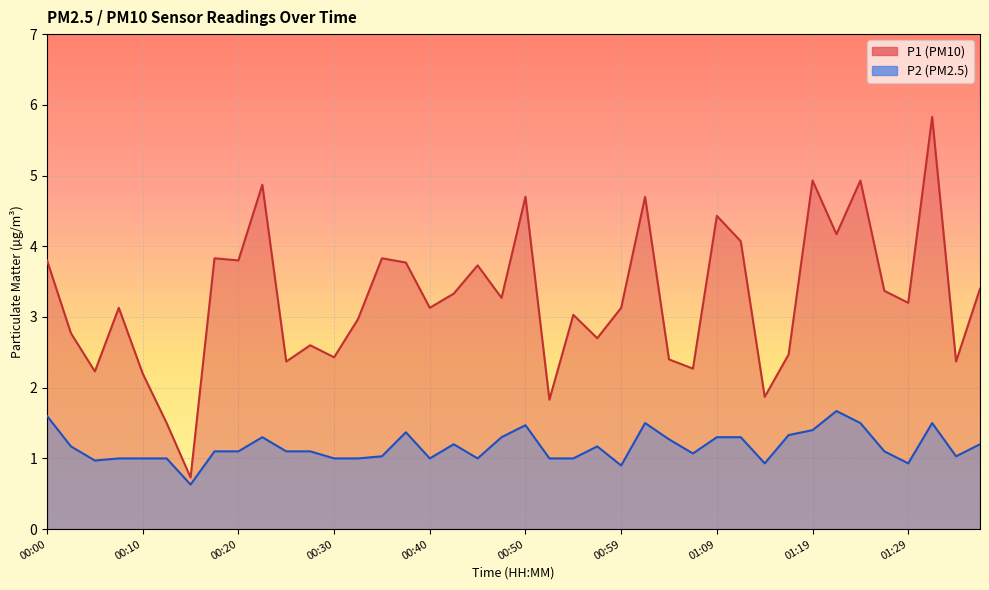

What is the sum of all P2 values?

46.5